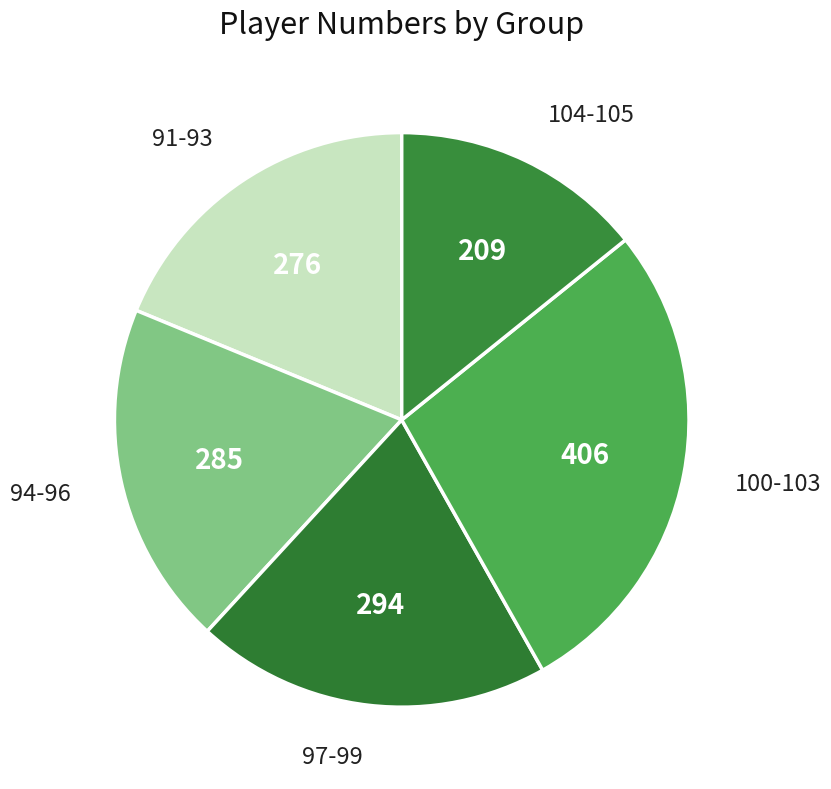

Do 104-105 and 91-93 together represent more than half of the pie?

No